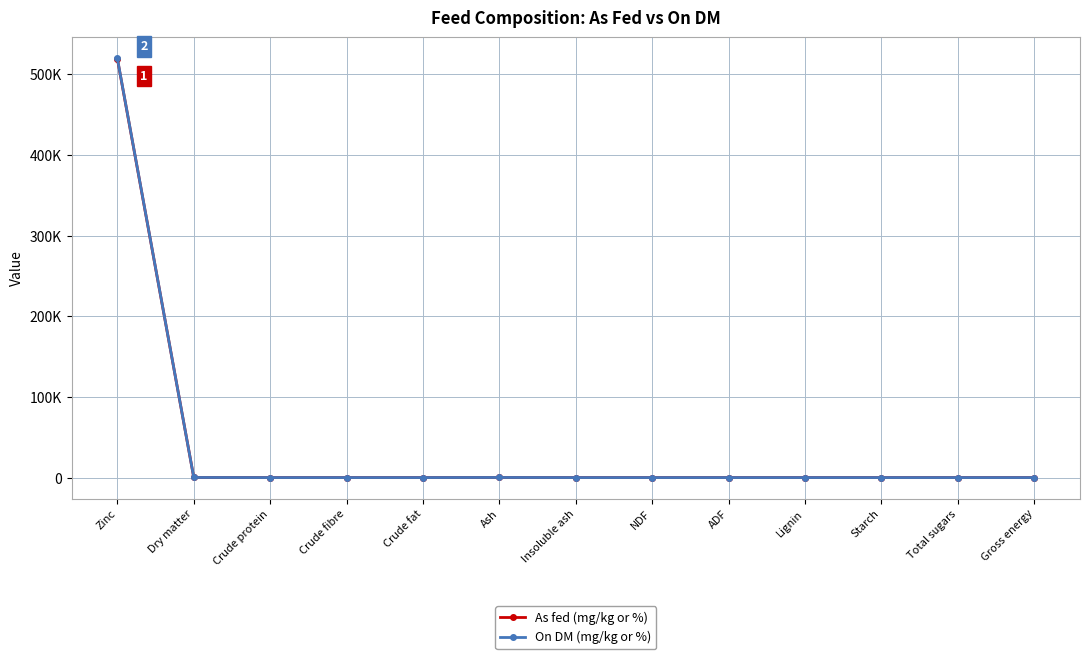

The value of On DM (mg/kg or %) at Gross energy is 0.0. True or false?

True